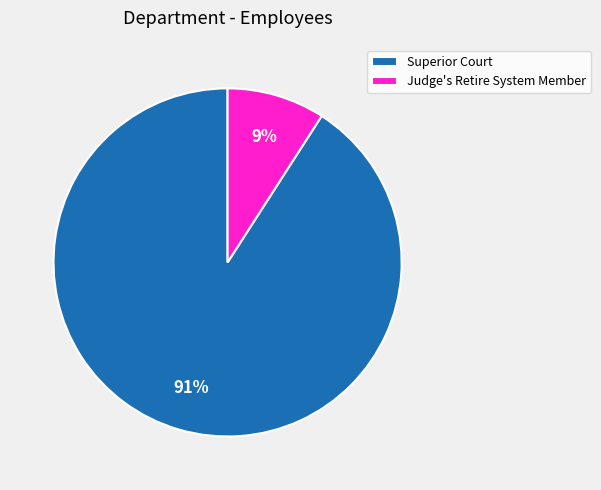

Is the sum of Superior Court and Judge's Retire System Member greater than half?

Yes